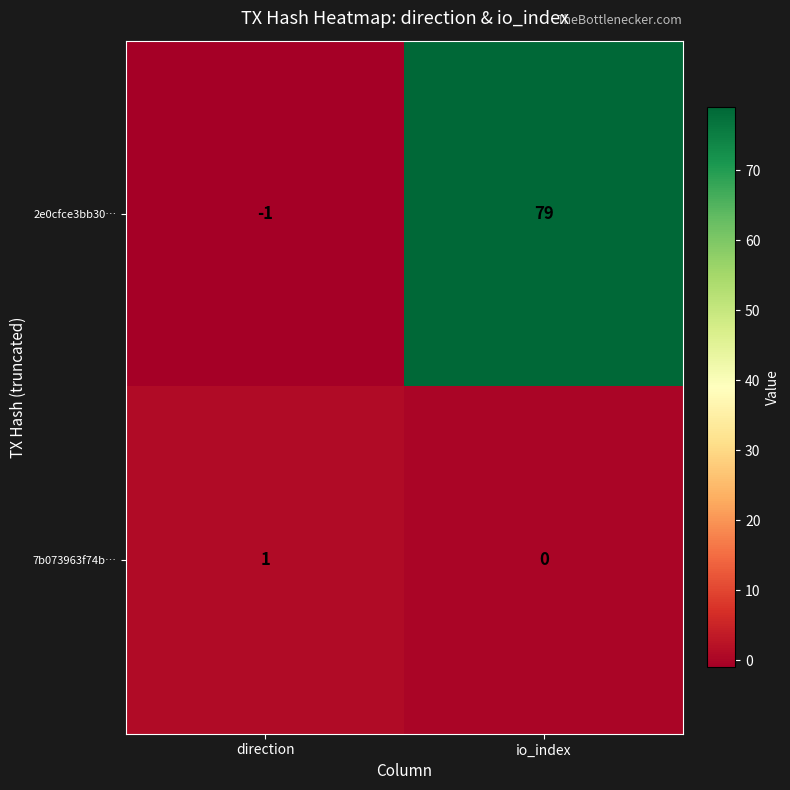

At which category does the chart reach its minimum across all series?

direction